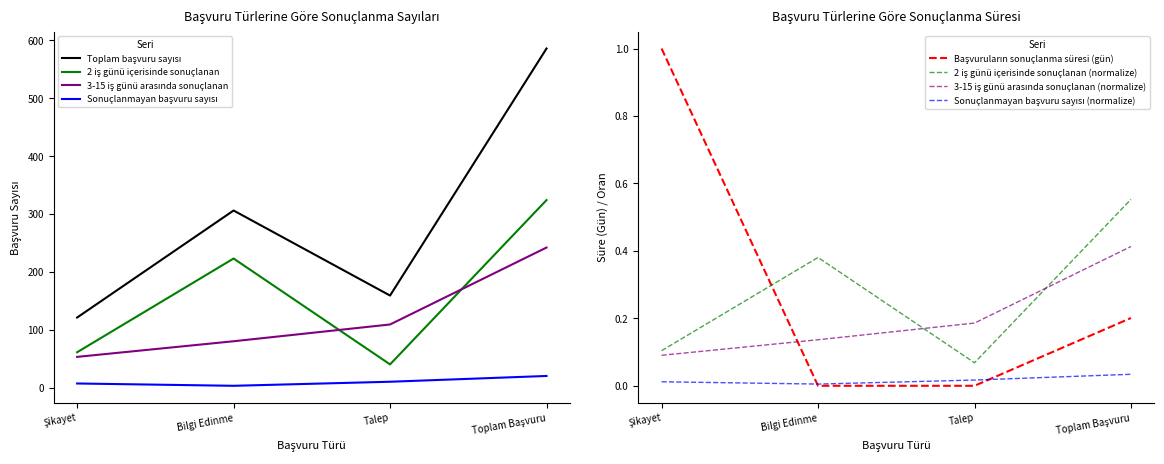

What is the spread (max minus min) of values at Toplam Başvuru?

585.8